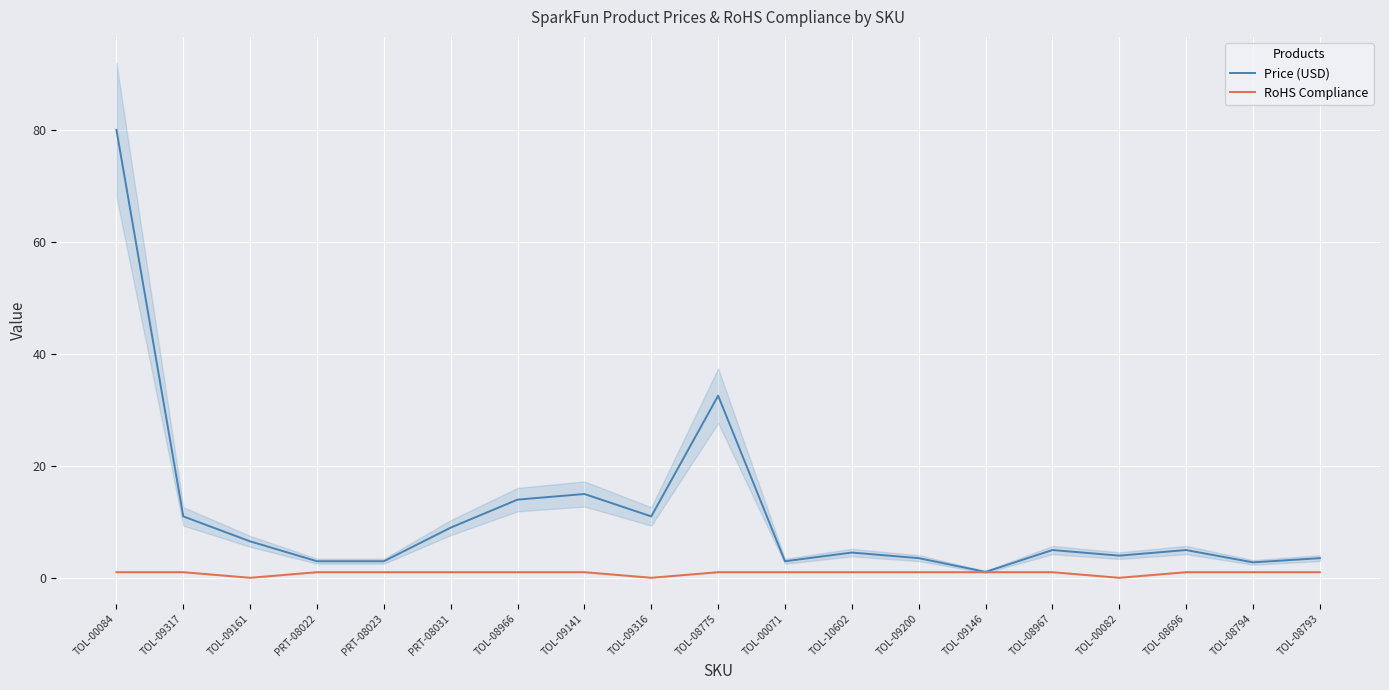

At which label does RoHS Compliance reach its peak?

TOL-00084